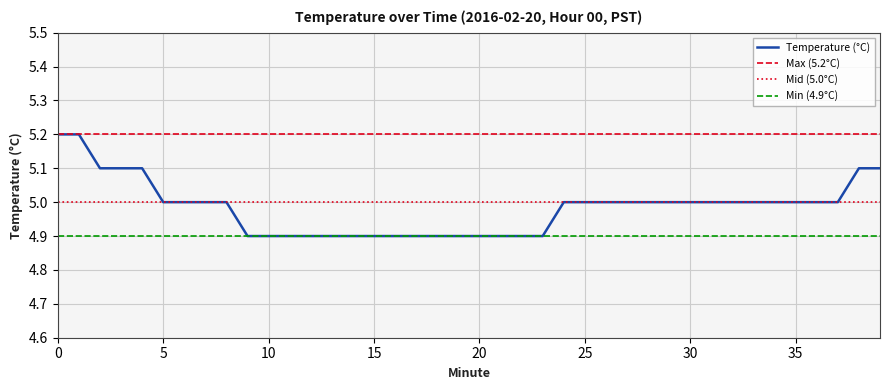

Rank the categories by value from highest to lowest.

0, 1, 2, 3, 4, 38, 39, 5, 6, 7, 8, 24, 25, 26, 27, 28, 29, 30, 31, 32, 33, 34, 35, 36, 37, 9, 10, 11, 12, 13, 14, 15, 16, 17, 18, 19, 20, 21, 22, 23